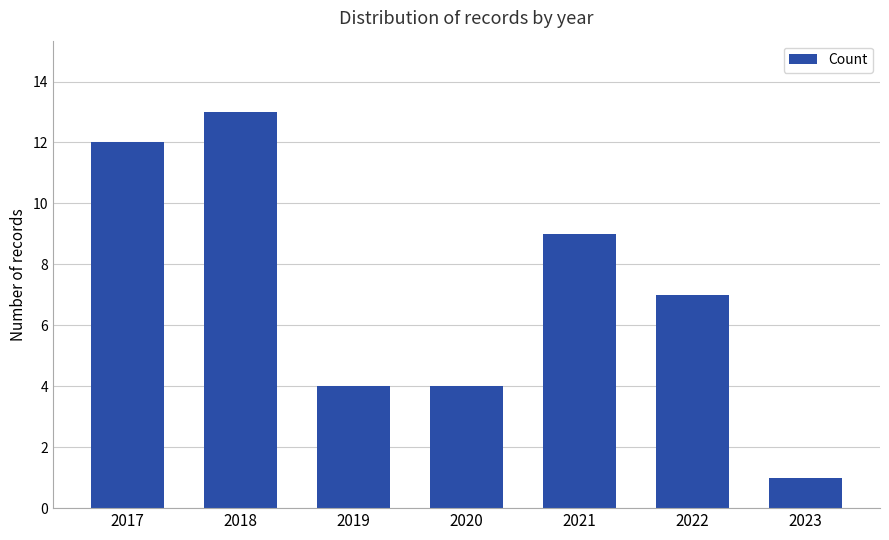

At which label is the value closest to 7?

2022